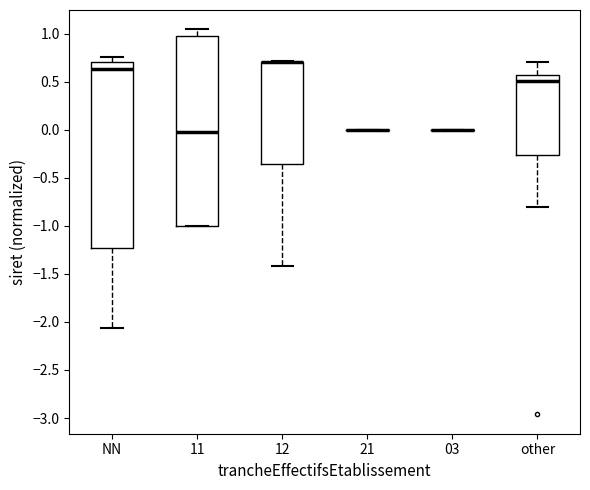

Reading left to right, read every box against the y-axis: the position of its median line, the range the box covers, and the ends of its whiskers. The values are not printed on the chart, so give them approximately, as read against the axis.

NN: median 0.65, box -1.25 to 0.70, whiskers -2.05 to 0.75
11: median 0.00, box -1.00 to 1.00, whiskers -1.00 to 1.05
12: median 0.70 (drawn on the box's upper edge), box -0.35 to 0.70, whiskers -1.40 to 0.70
21: box collapsed to a line at 0.00, whiskers 0.00 to 0.00
03: box collapsed to a line at 0.00, whiskers 0.00 to 0.00
other: median 0.50, box -0.25 to 0.55, whiskers -0.80 to 0.70